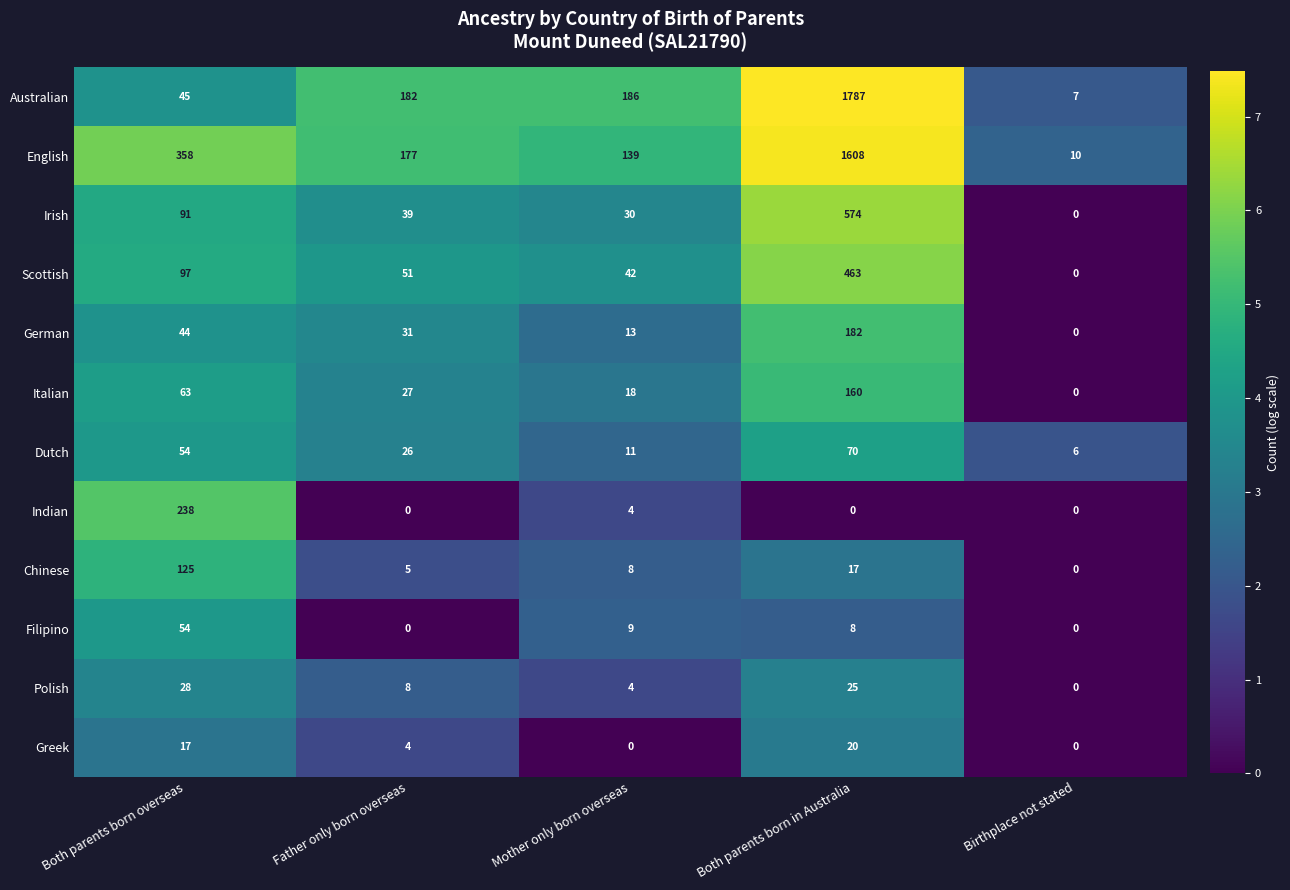

What is the difference between the Filipino values at Father only born overseas and Both parents born overseas?

54